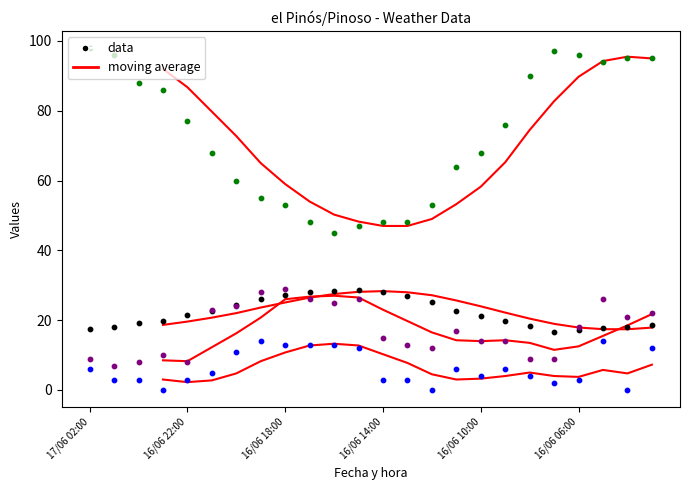

Which series has the largest total across all categories?

Humidade (%)